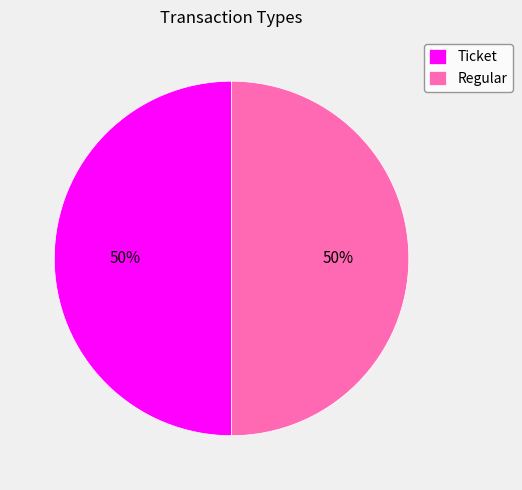

To the nearest percent, what is the combined percentage of Ticket and Regular?

100%